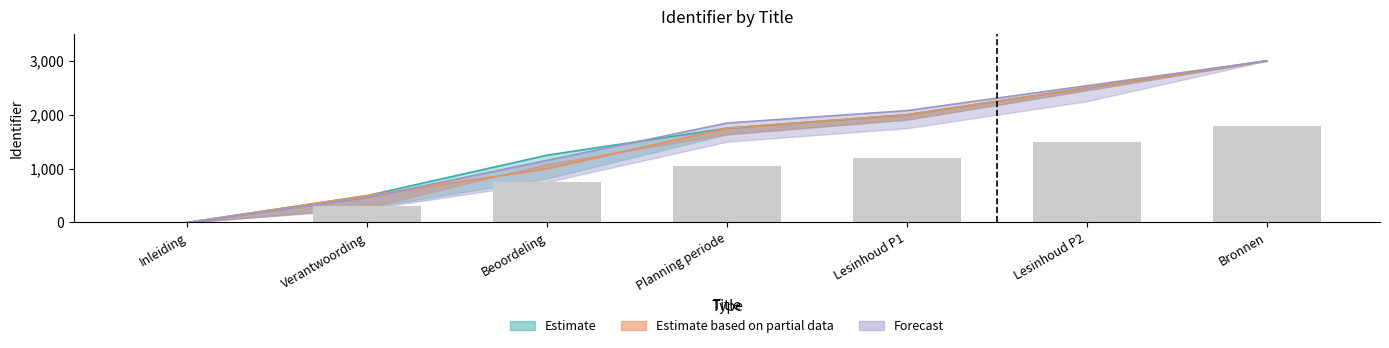

Reading left to right, what are all the values shown in this chart?

0	300	750	1050	1200	1500	1800